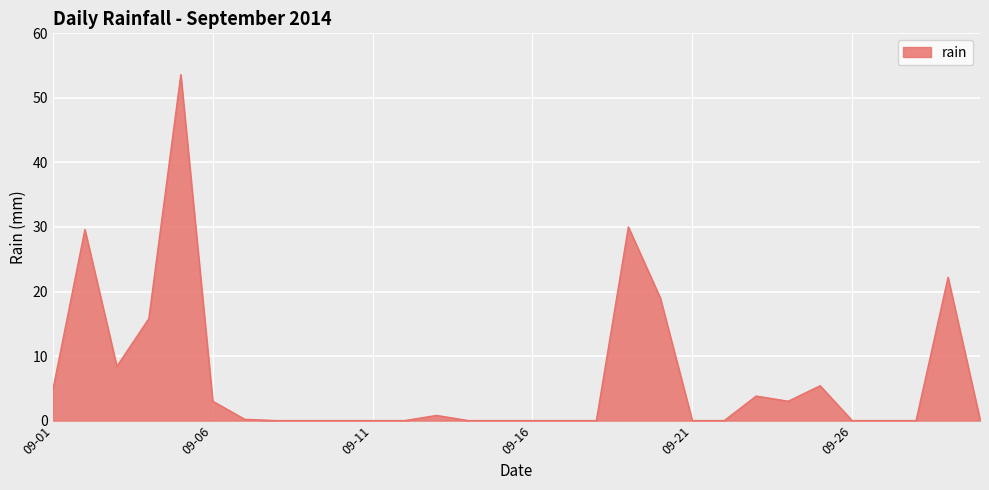

Count the number of data series in this chart.

1